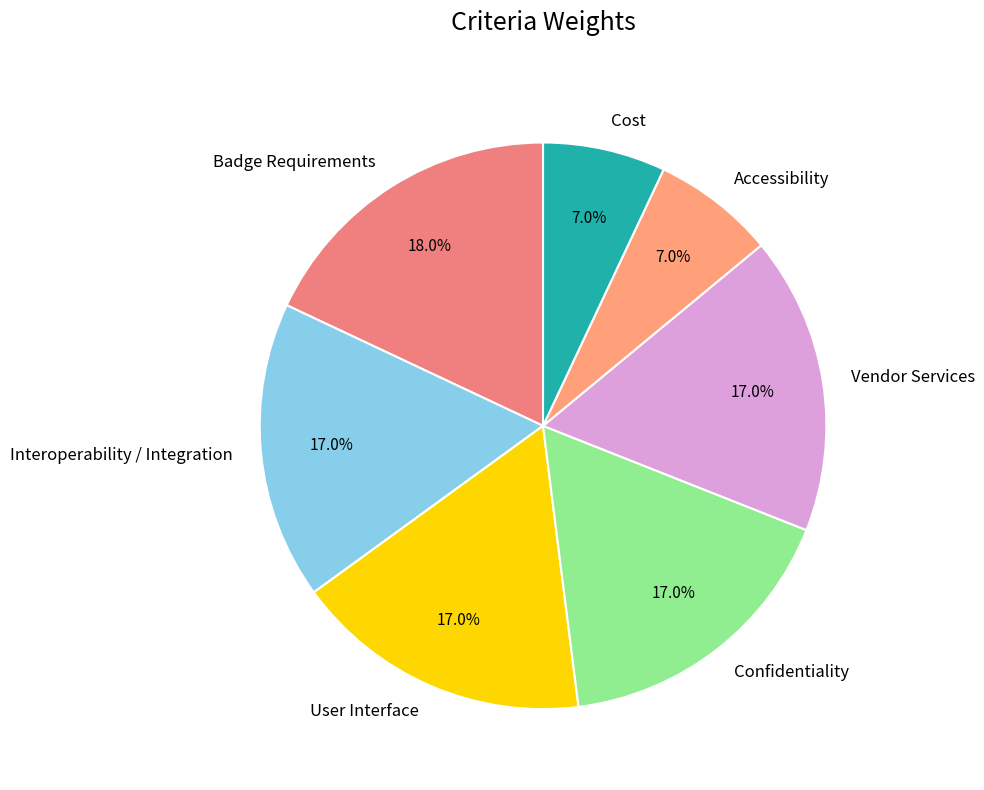

Is the sum of Interoperability / Integration and Confidentiality greater than half?

No